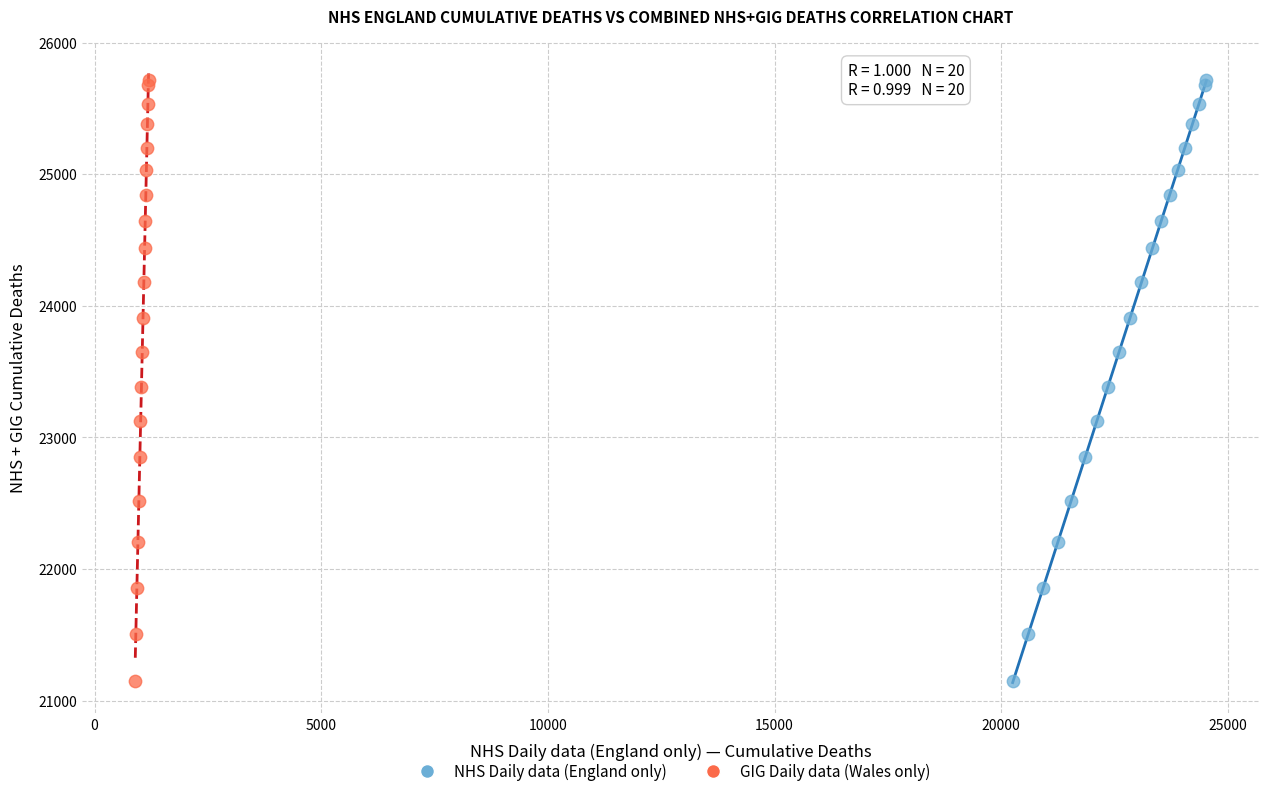

What are all the series names shown in the legend?

NHS Daily data (England only), GIG Daily data (Wales only)